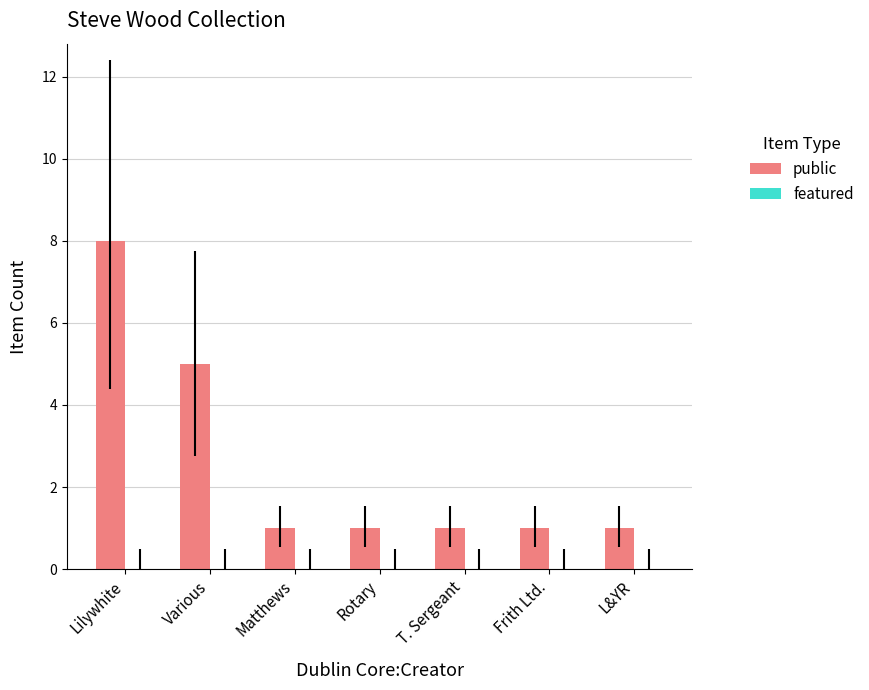

At which category does the chart reach its peak across all series?

Lilywhite